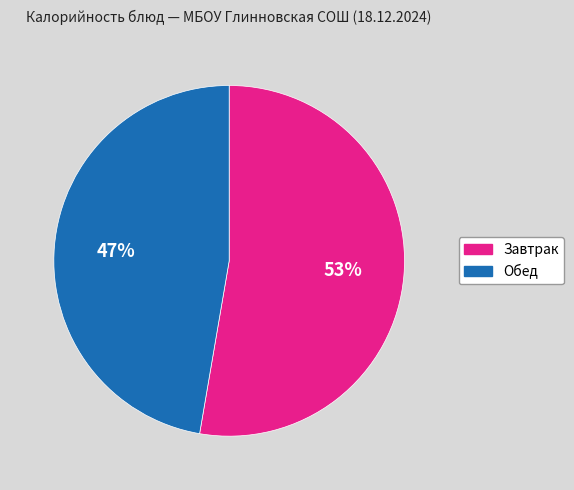

To the nearest percent, what is the average slice percentage?

50%